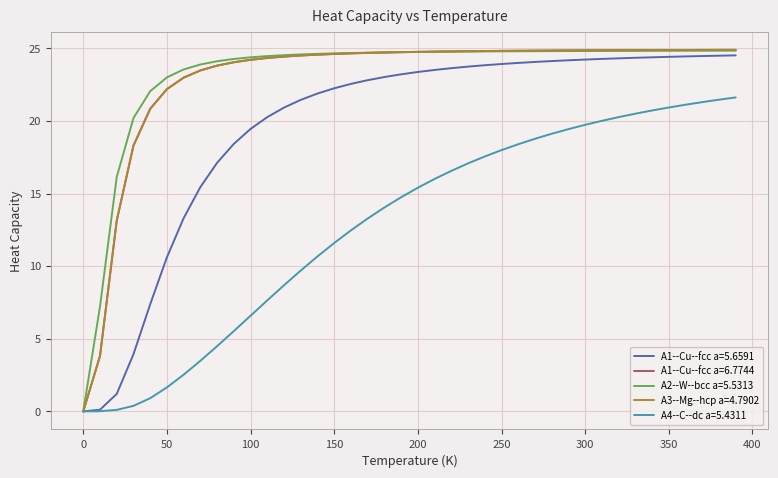

Is this an area chart (filled region under the line)?

No